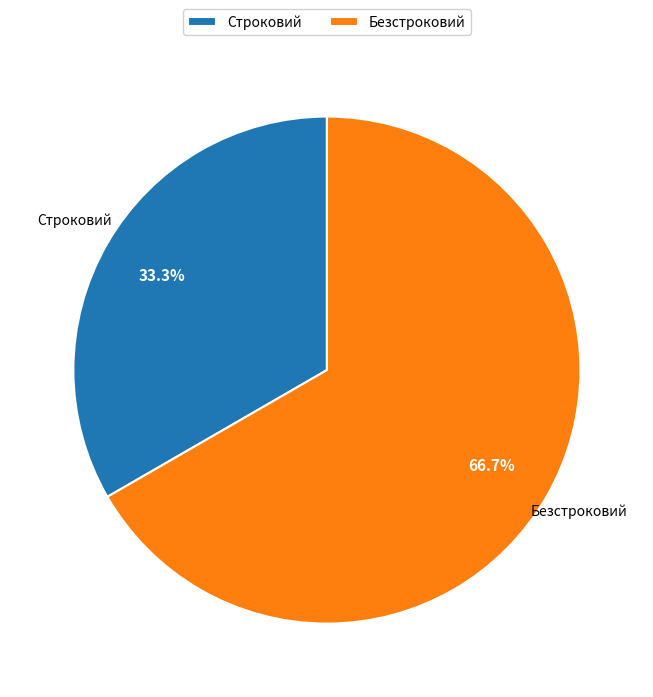

Is it true that Строковий is 47% of the pie?

False